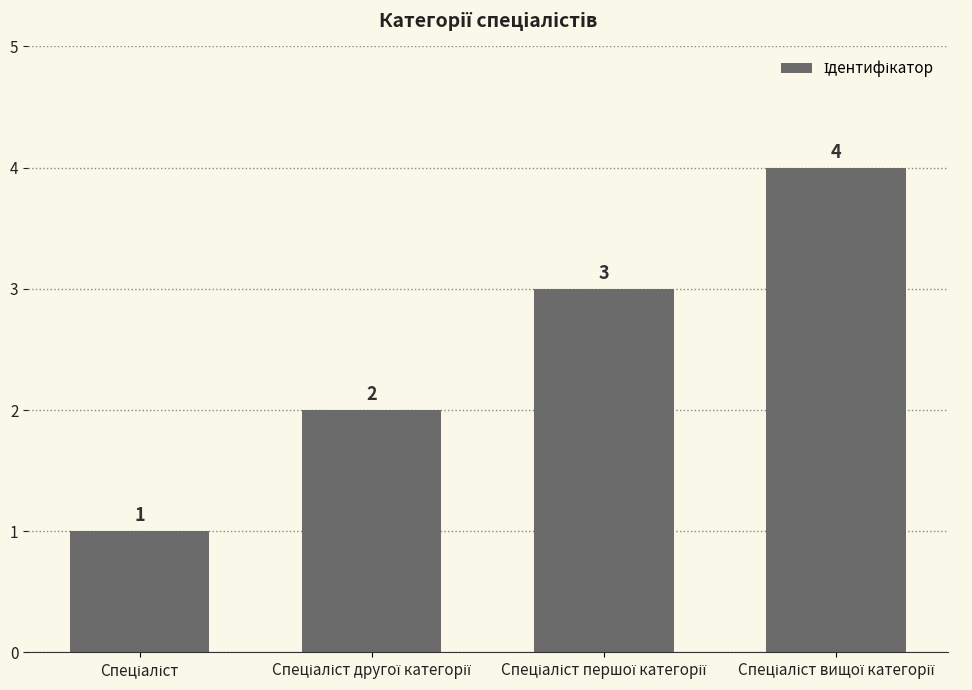

What is the sum of all values?

10